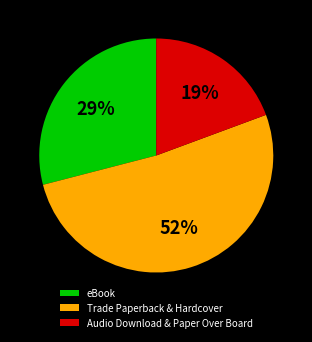

How many segments does this pie chart have?

3